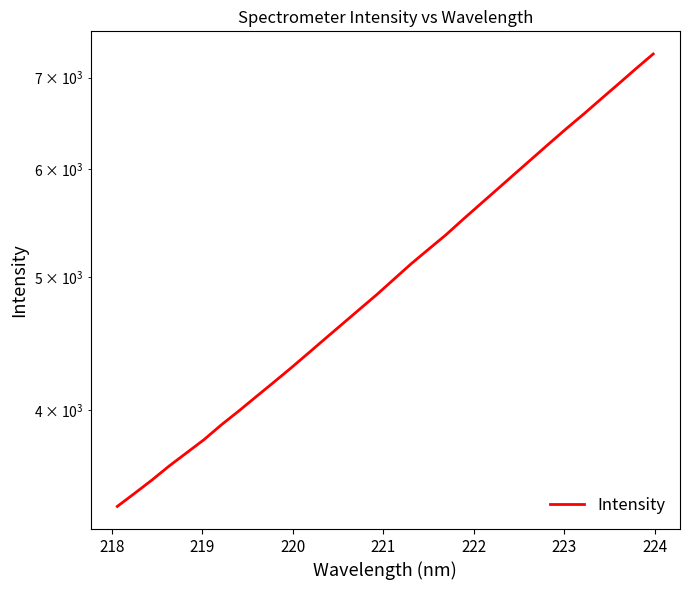

What is the maximum value shown in the chart?

7285.1